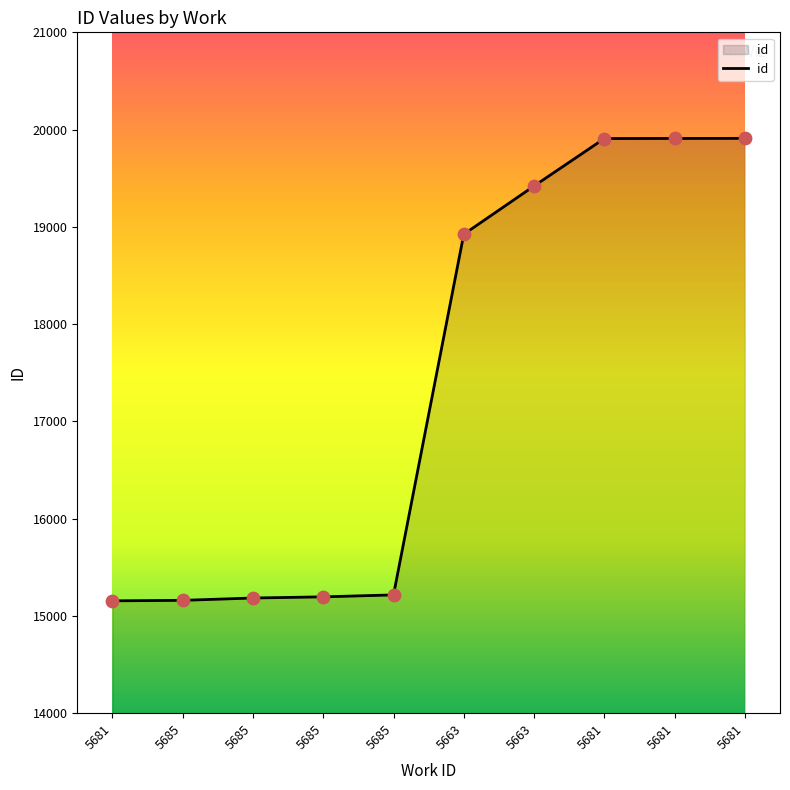

What is the change in value from 5681 to 5681?

+4755